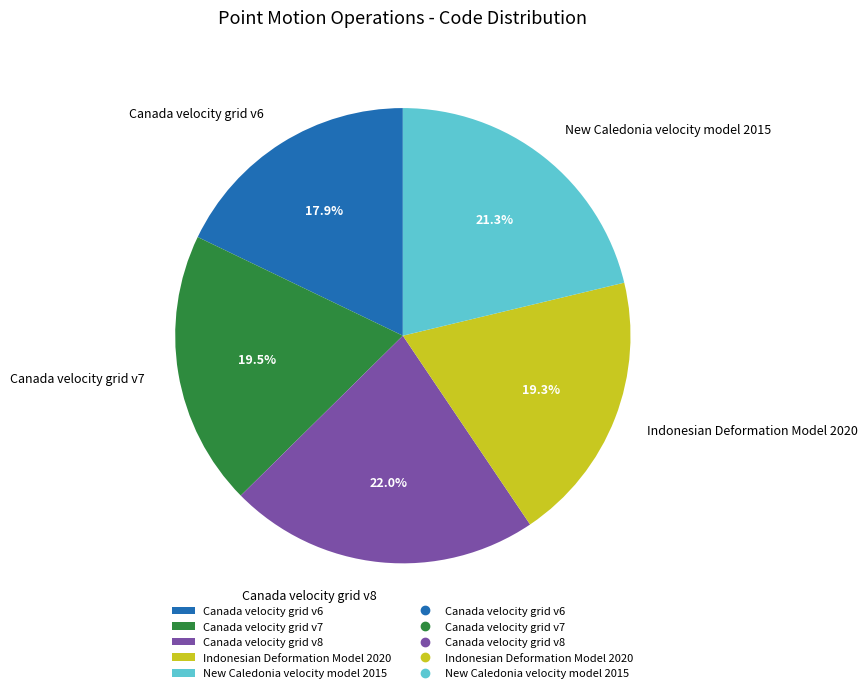

The Indonesian Deformation Model 2020 slice represents 19% of the pie. True or false?

True